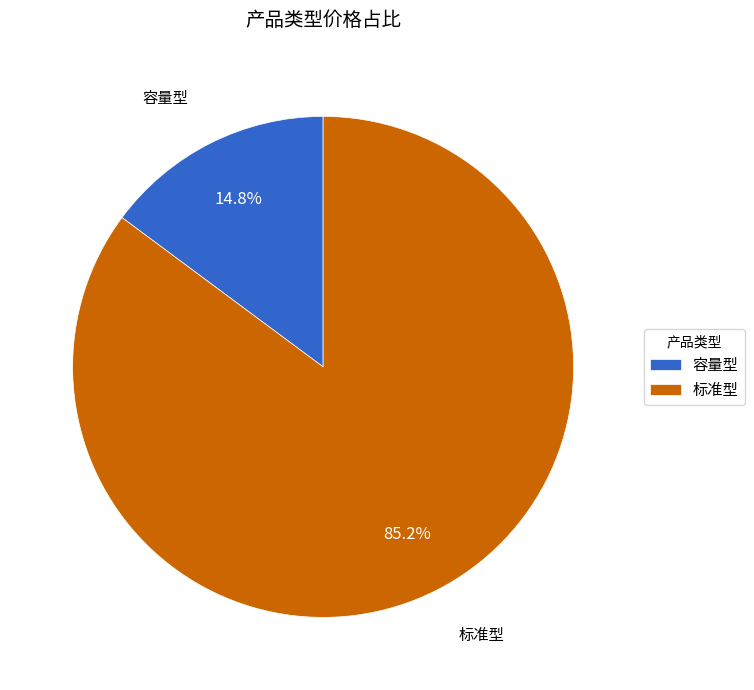

To the nearest percent, what is the difference between the 标准型 and 容量型 slice percentages?

70%